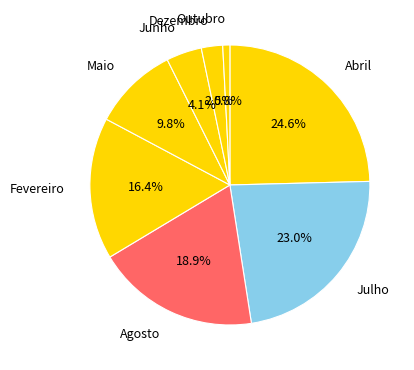

How many segments does this pie chart have?

8